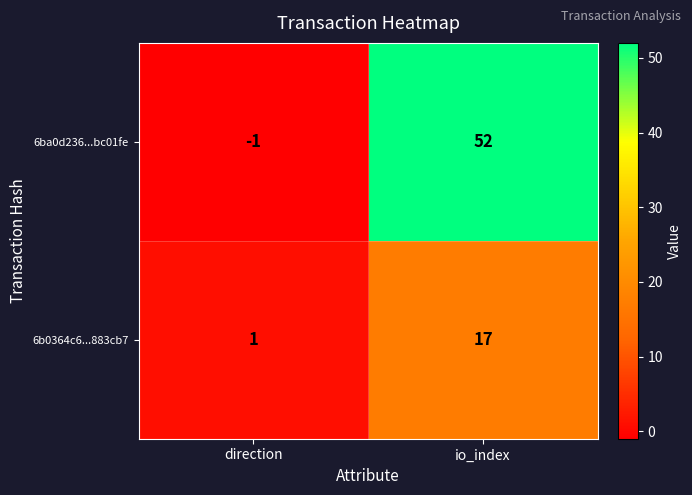

Reading left to right, list all the values displayed in this chart.

6ba0d236...bc01fe: -1	52
6b0364c6...883cb7: 1	17